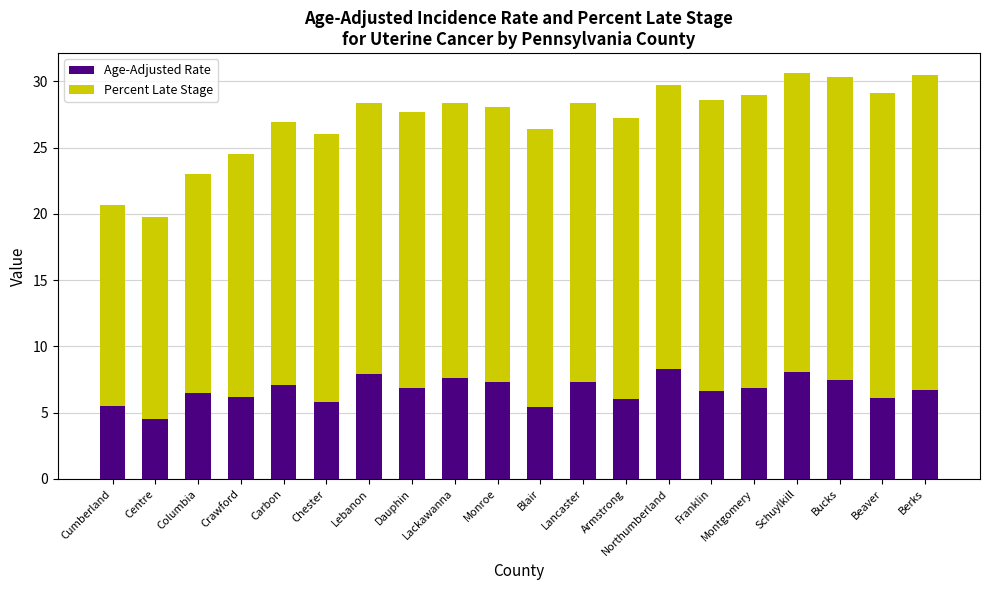

What is the highest value of the Age-Adjusted Rate series?

8.3